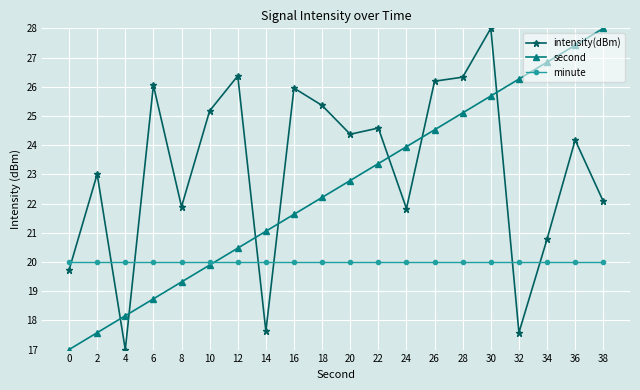

List the series in order of their overall mean, lowest first.

minute, second, intensity(dBm)